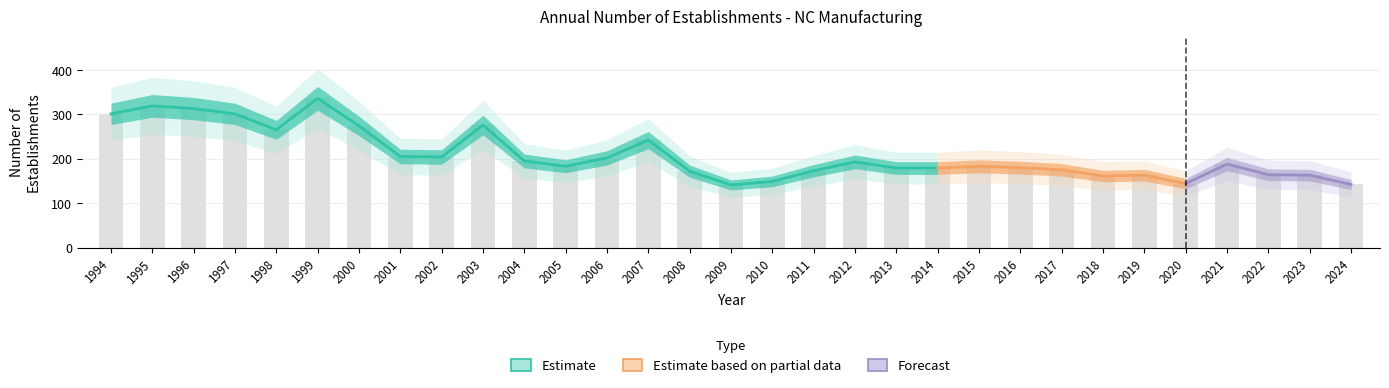

What is the greatest value displayed?

336